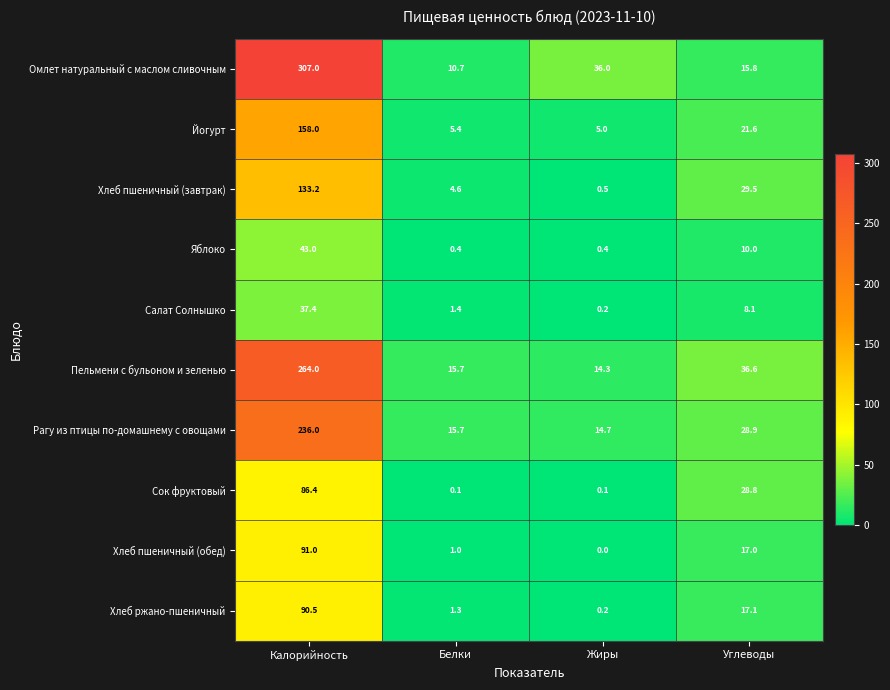

What is the difference between the maximum and minimum values in the Хлеб ржано-пшеничный series?

90.3